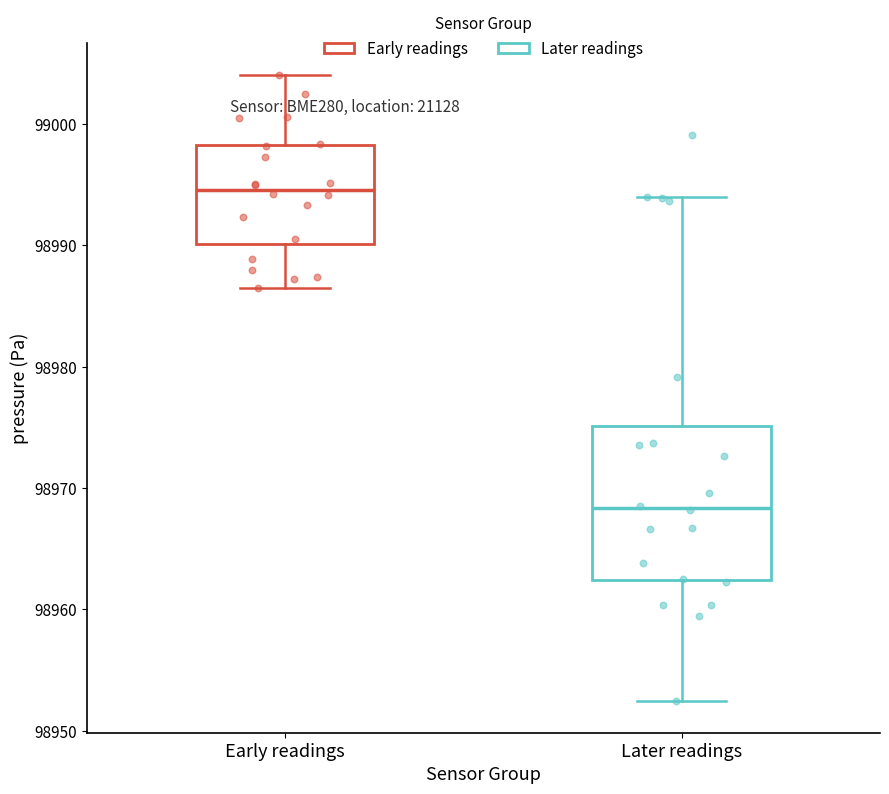

Where does the median line of the box for Early readings sit on the y-axis? The values are not printed on the chart, so give them approximately, as read against the axis.

98995